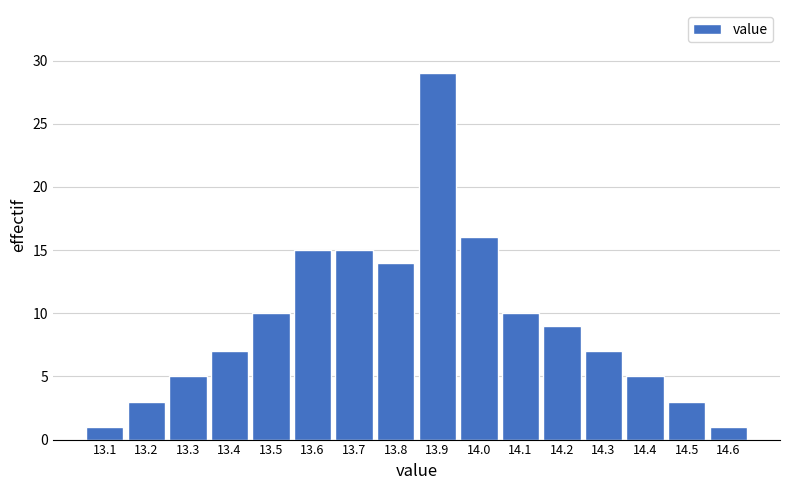

Over which range of the x-axis is the bar tallest?

13.85 to 13.95